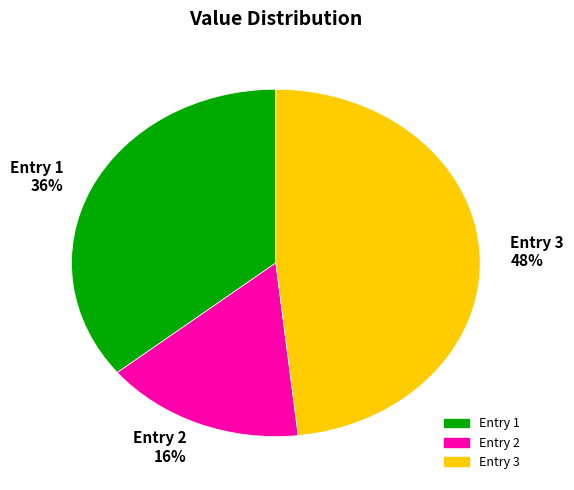

Which slice is the largest?

Entry 3 48%